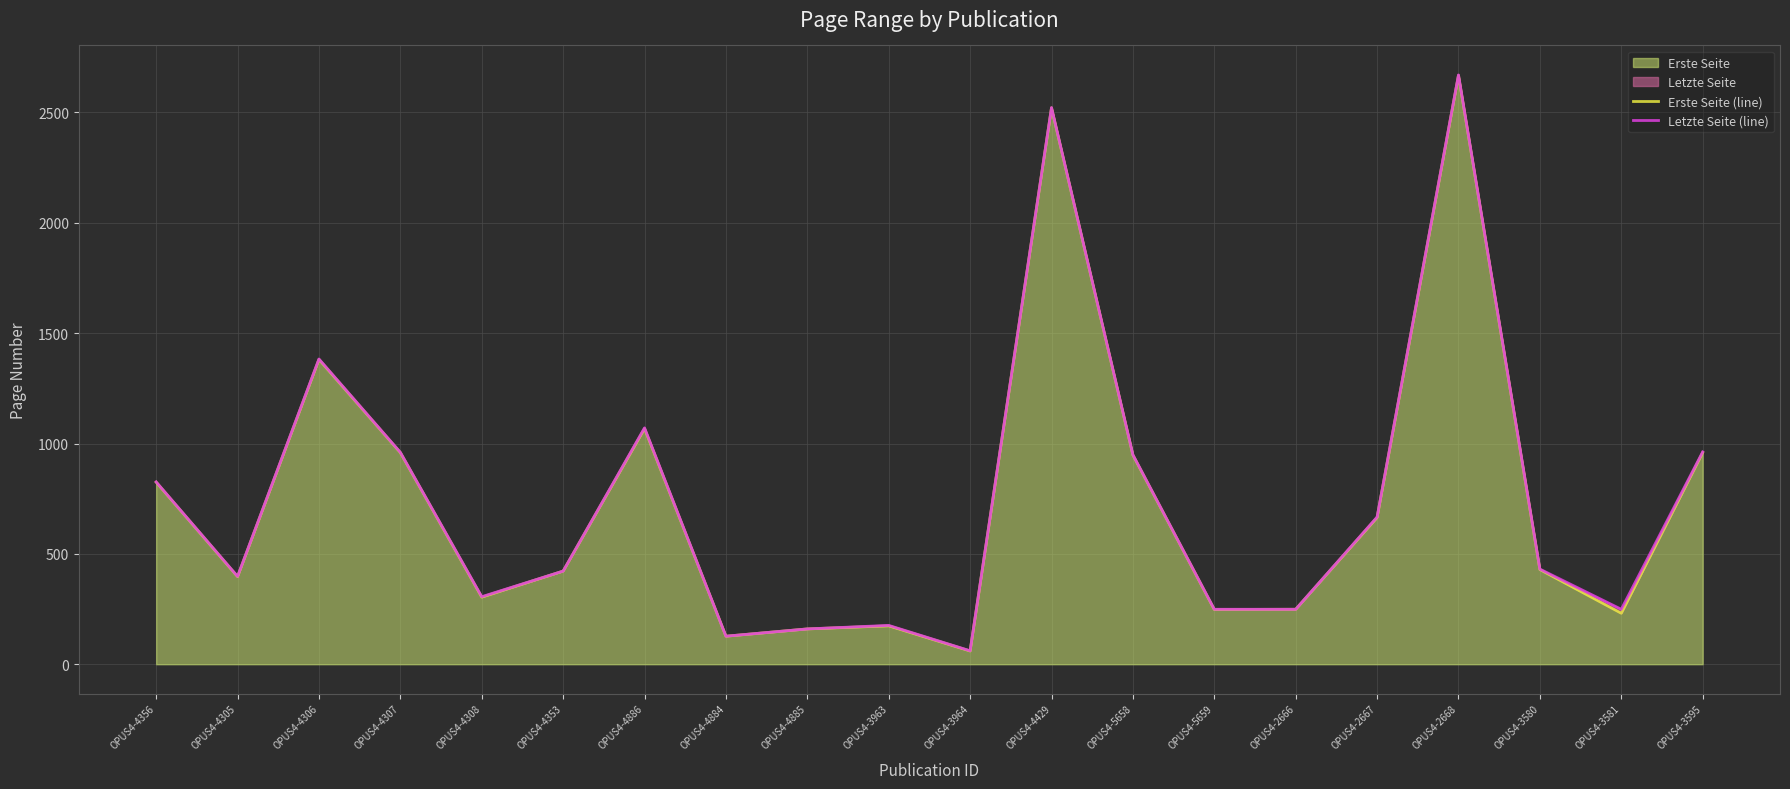

What is the label of the 18th point from the right?

OPUS4-4306